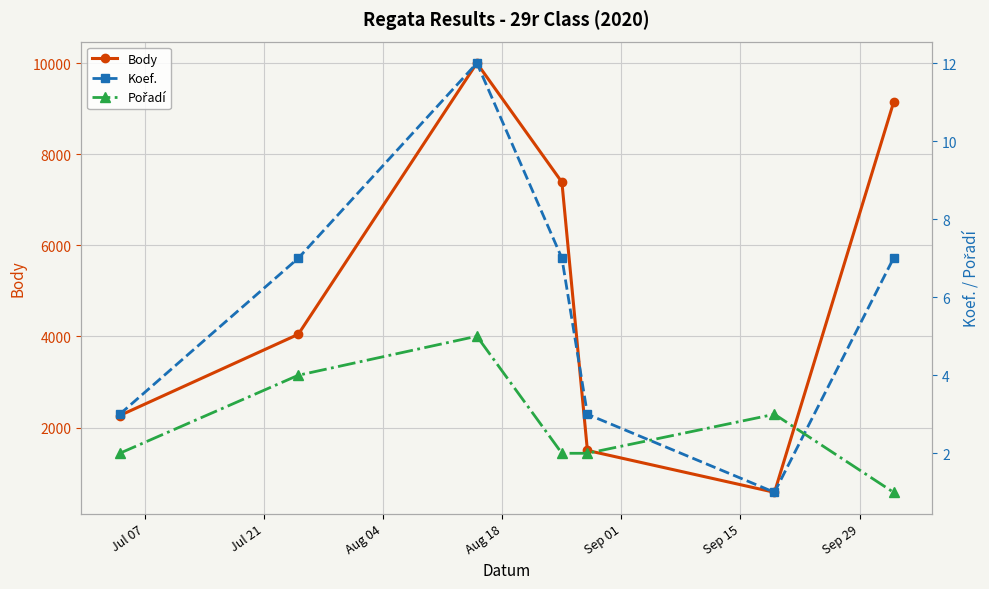

What is the smallest value displayed?

1